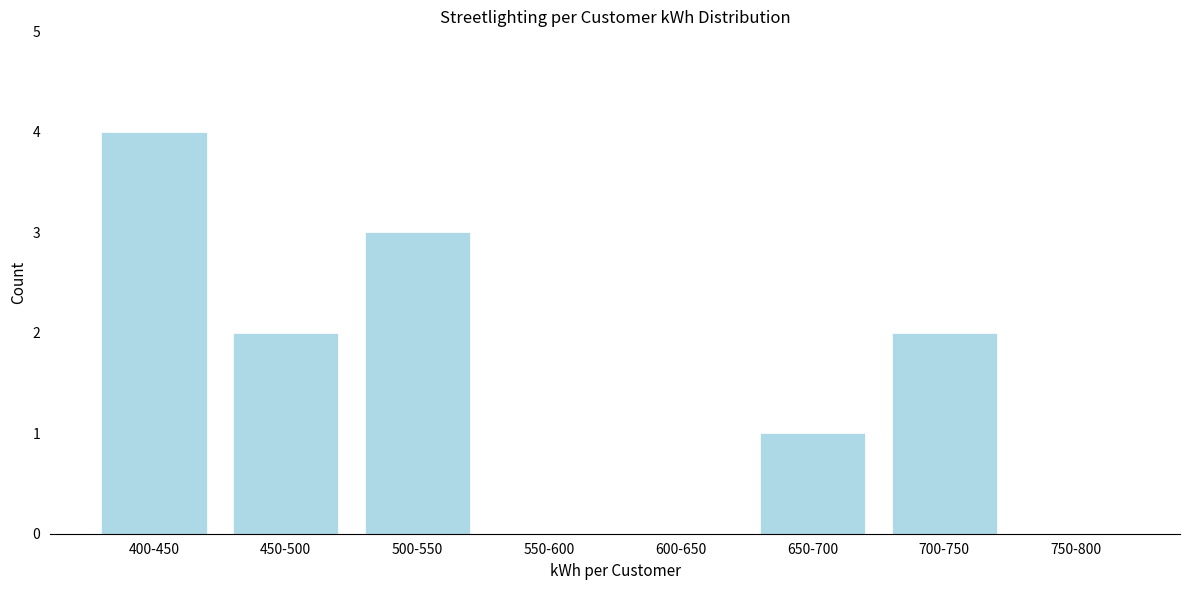

Reading left to right, what are all the values shown in this chart?

400-450=4	450-500=2	500-550=3	550-600=0	600-650=0	650-700=1	700-750=2	750-800=0